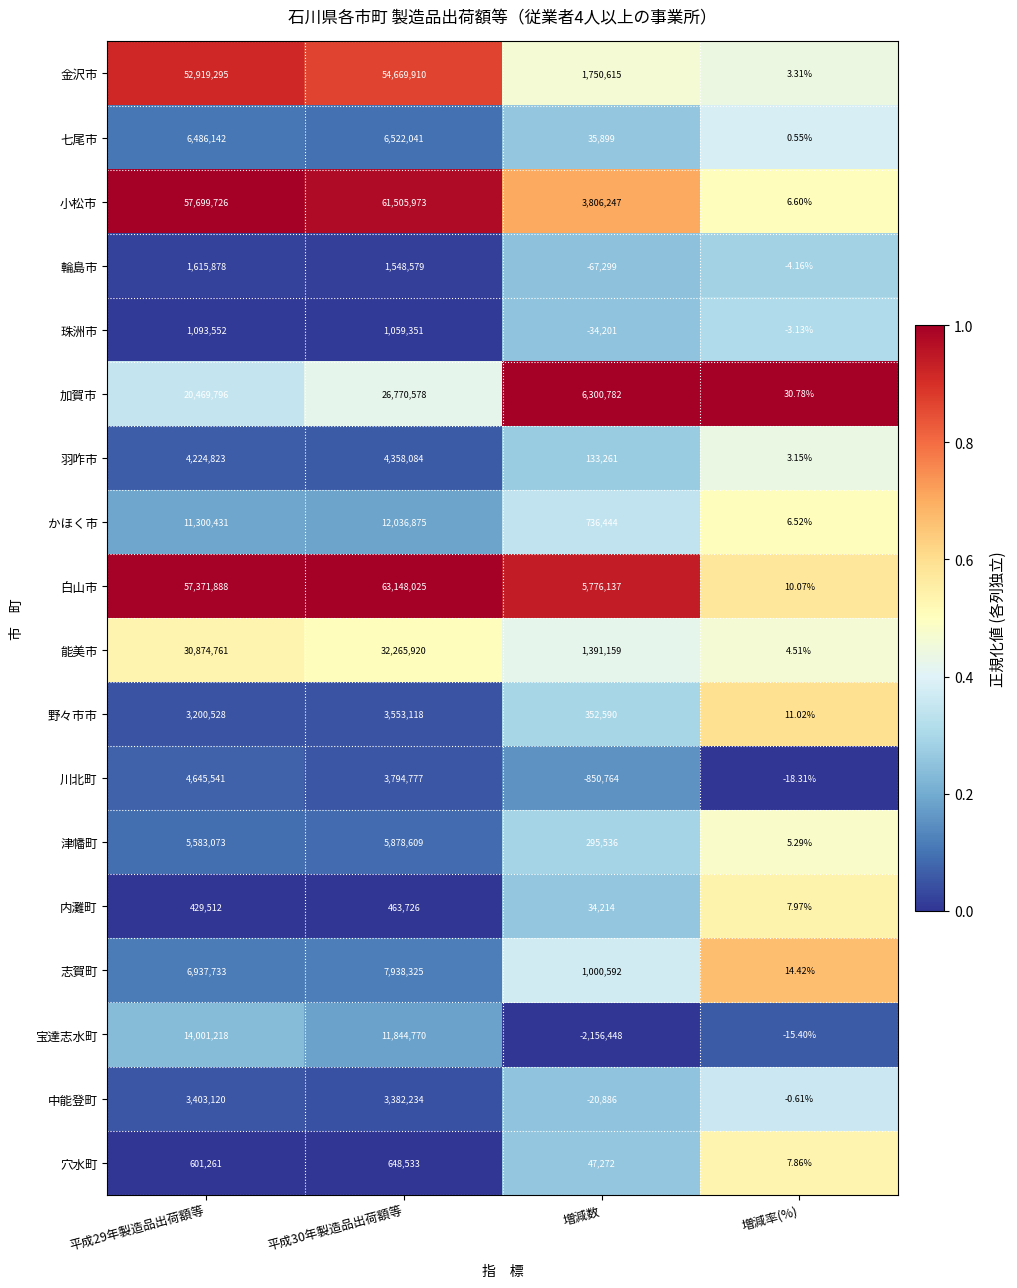

List the series in order of their peak value, lowest first.

内灘町, 穴水町, 珠洲市, 輪島市, 中能登町, 野々市市, 羽咋市, 川北町, 津幡町, 七尾市, 志賀町, かほく市, 宝達志水町, 加賀市, 能美市, 金沢市, 小松市, 白山市